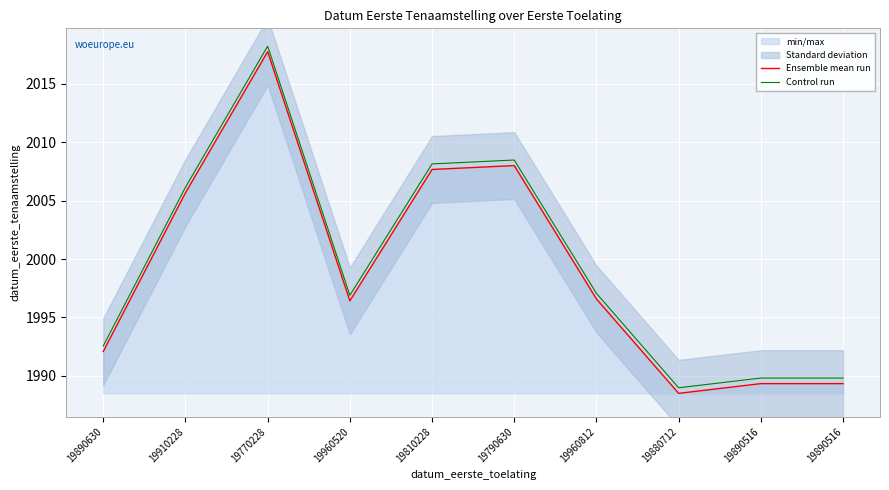

Which category has the highest value across all series?

19770228